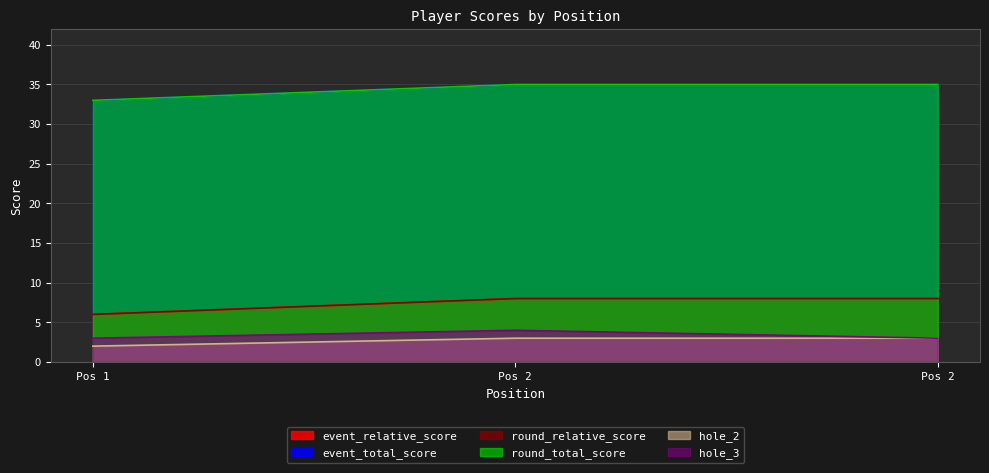

How many categories are shown in the chart?

3